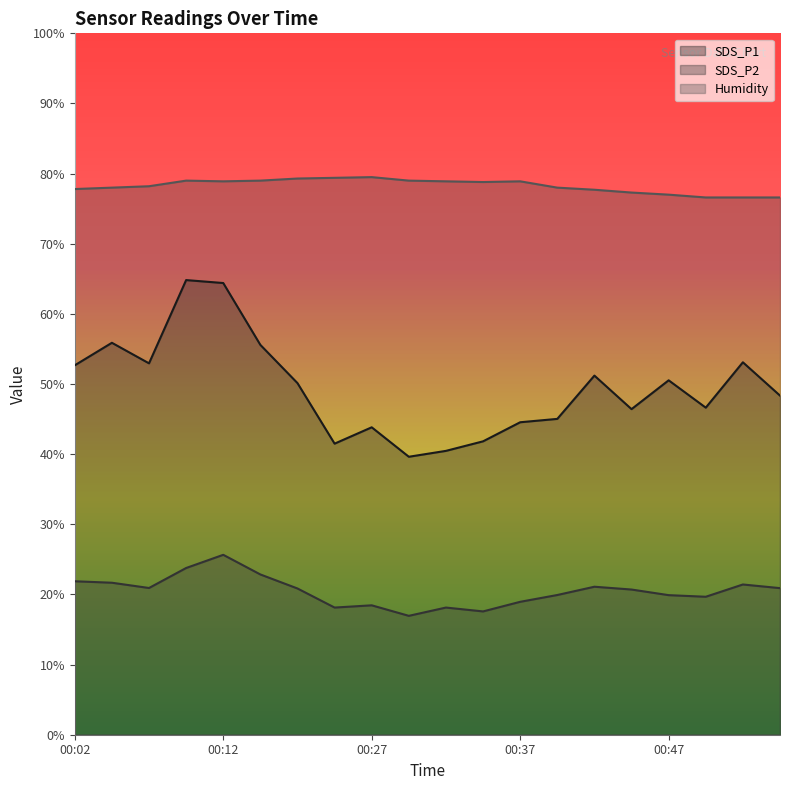

How many data points does each series have?

20